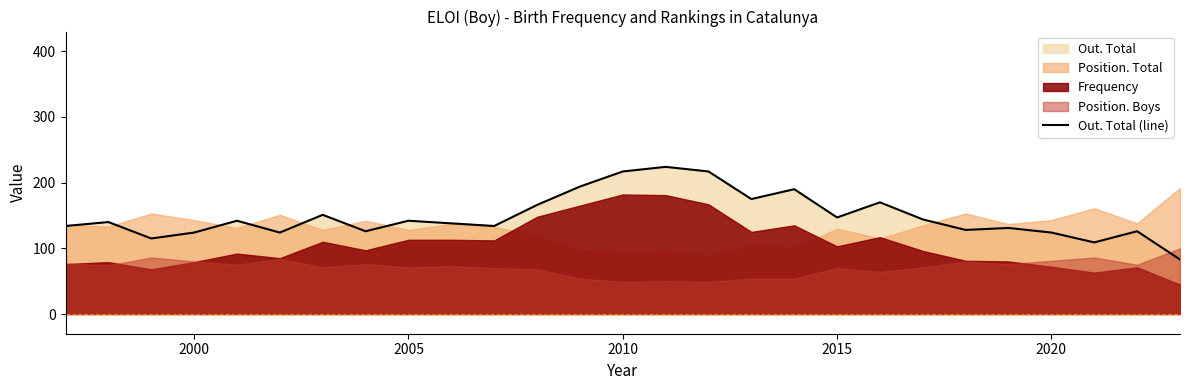

True or false: Out. Total (line) has a value of 124 at 2020.

True